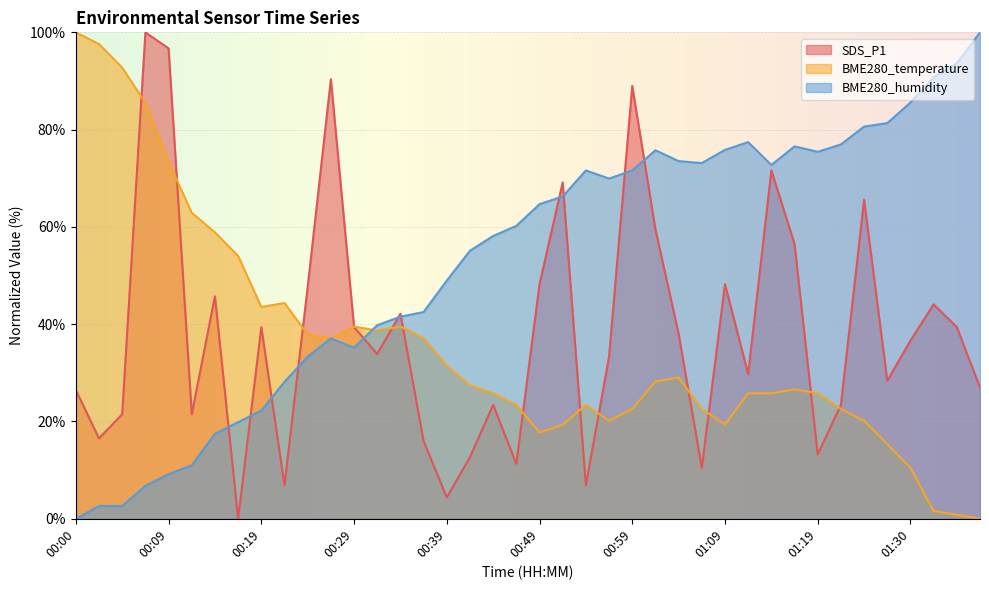

At how many categories does at least one series exceed 97?

4